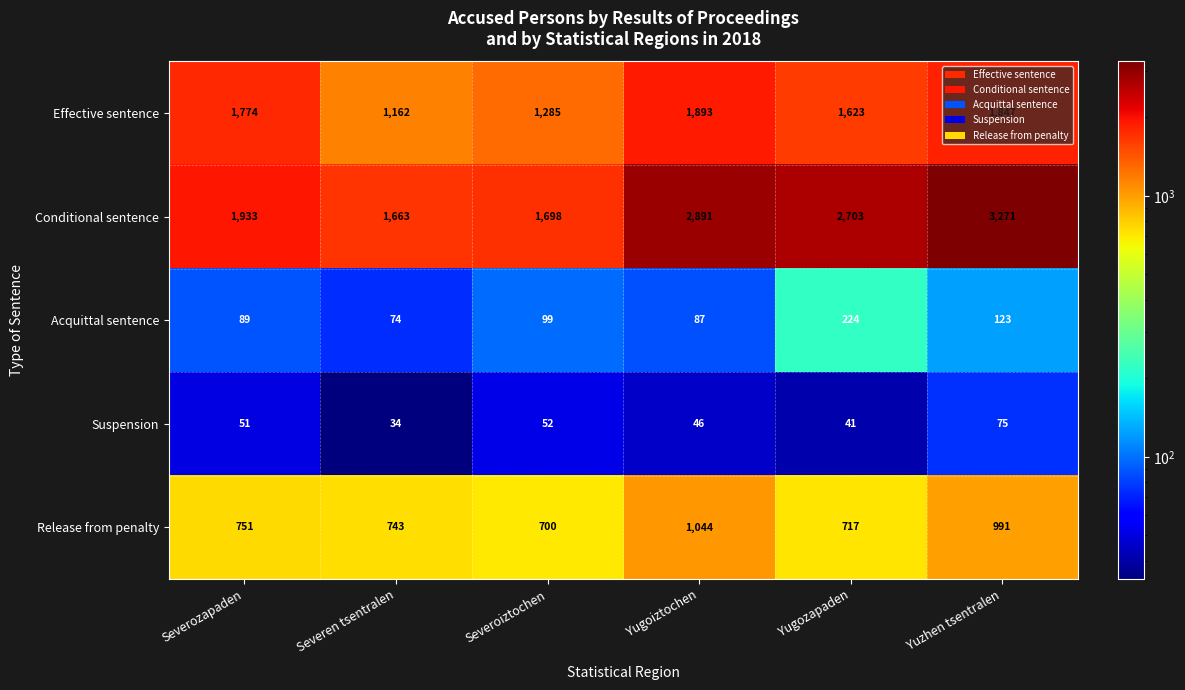

At which category is the sum across all series the highest?

Yuzhen tsentralen